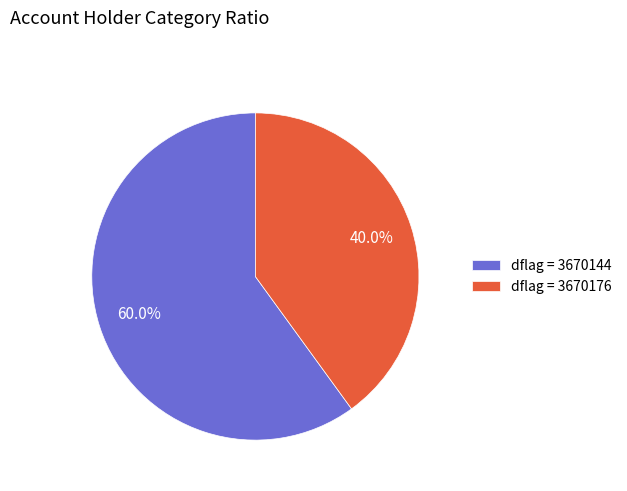

How many slices are in this pie chart?

2